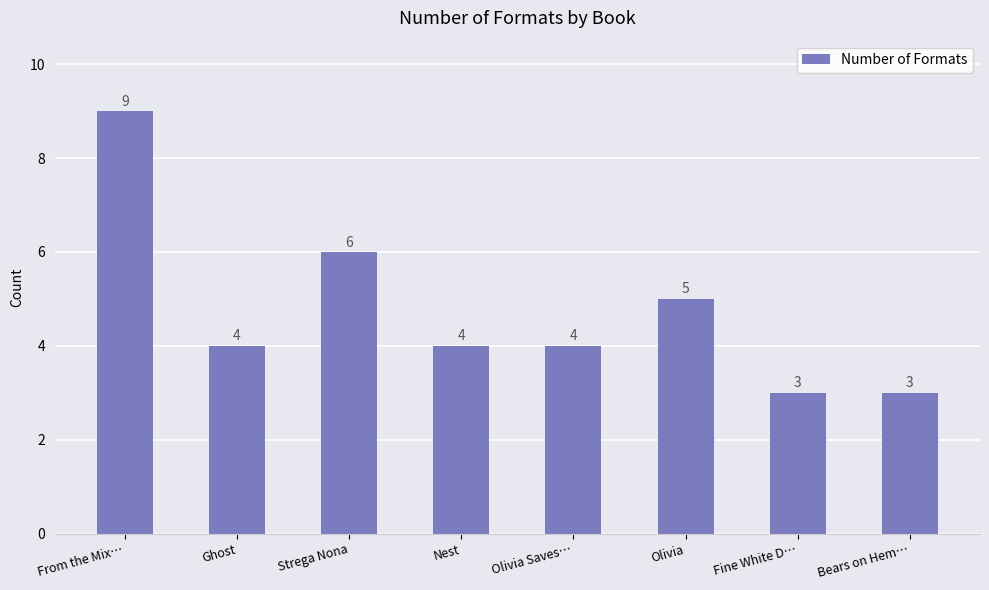

Are the bars horizontal?

No